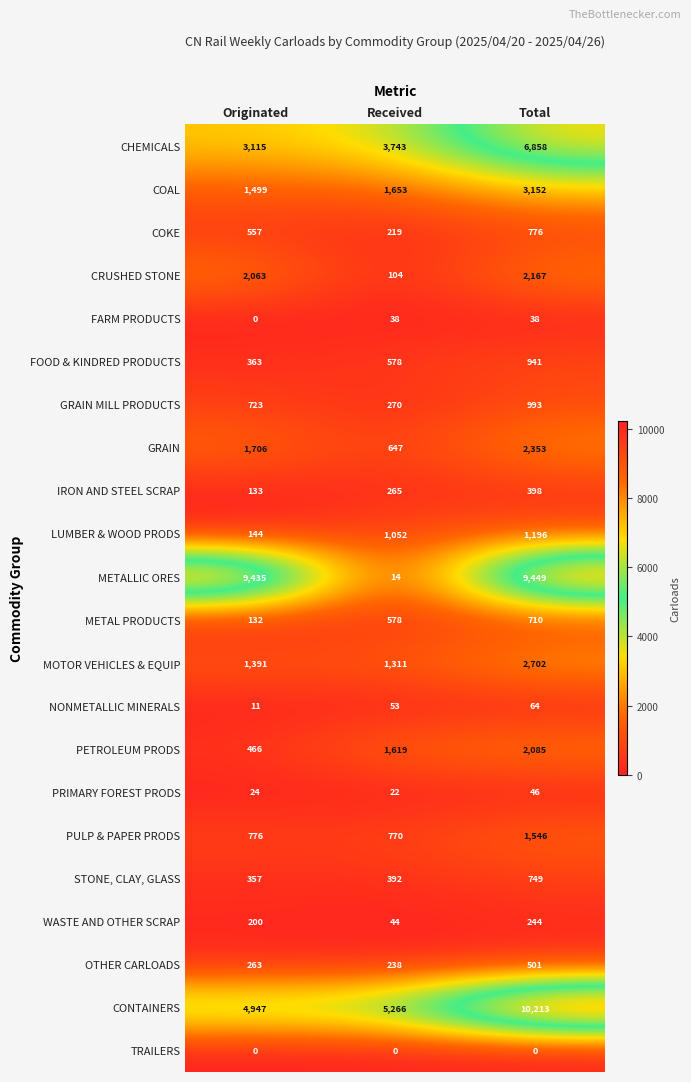

At which category is the sum across all series the highest?

Total